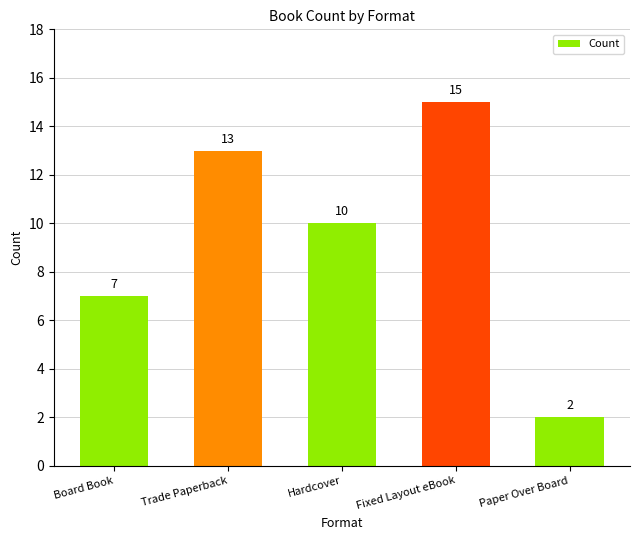

What is the value of the 2nd bar from the left?

13